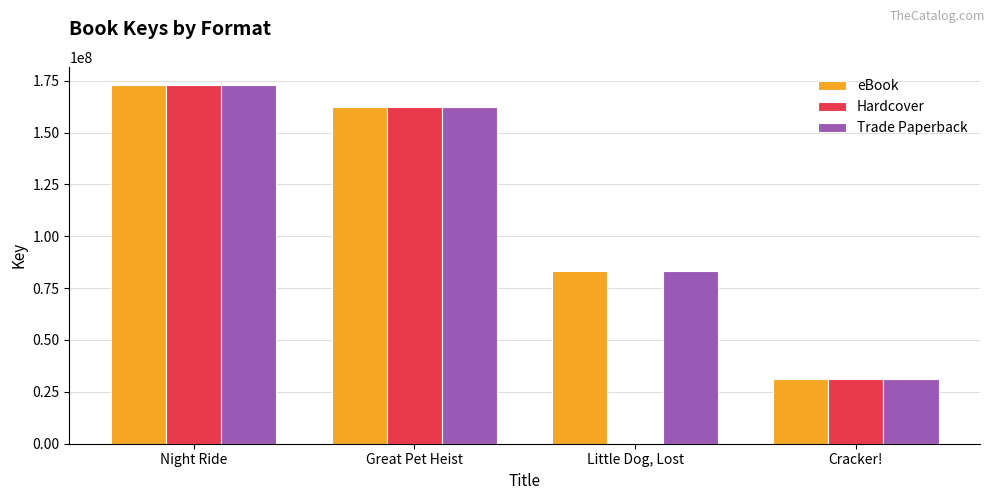

Reading right to left, transcribe all the data shown in this chart.

eBook: Cracker!=31041879	Little Dog, Lost=83028718	Great Pet Heist=162325998	Night Ride=173001217
Hardcover: Cracker!=31041879	Little Dog, Lost=0	Great Pet Heist=162325998	Night Ride=173001217
Trade Paperback: Cracker!=31041879	Little Dog, Lost=83028718	Great Pet Heist=162325998	Night Ride=173001217